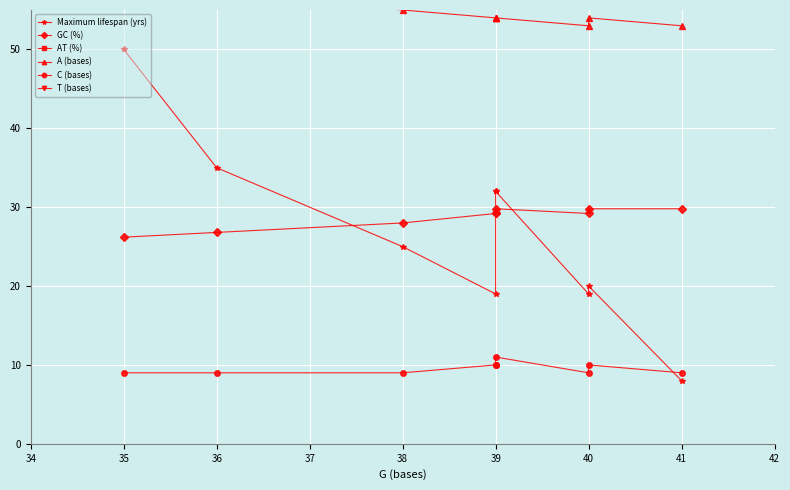

The value of AT (%) at 40 is 112.9. True or false?

False